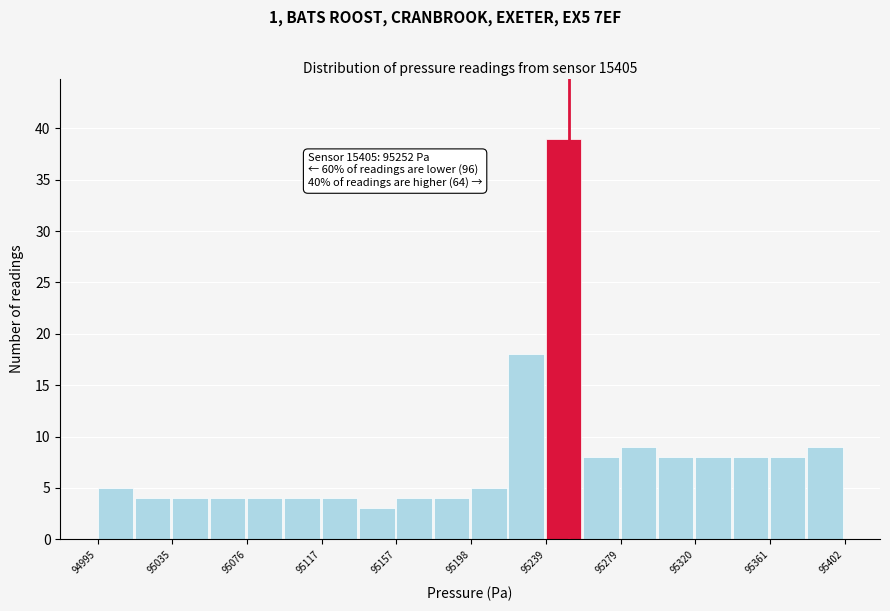

Which range on the x-axis has the tallest bar?

95240 to 95260